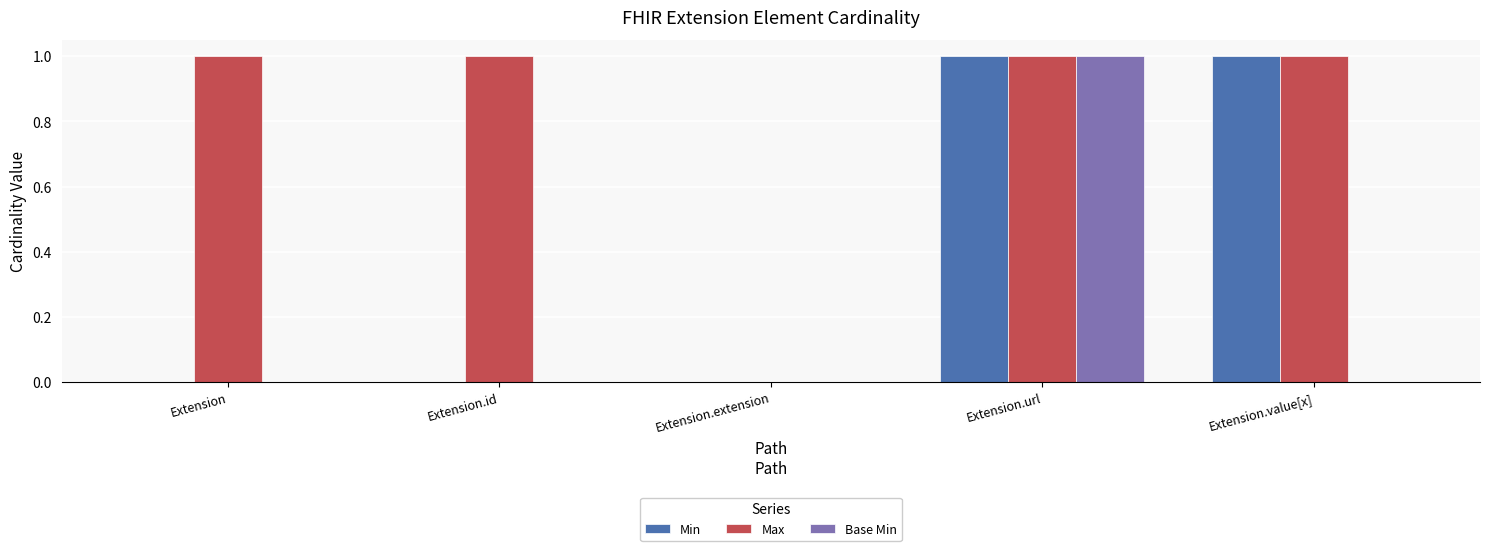

The value of Min at Extension.url is 1. True or false?

True